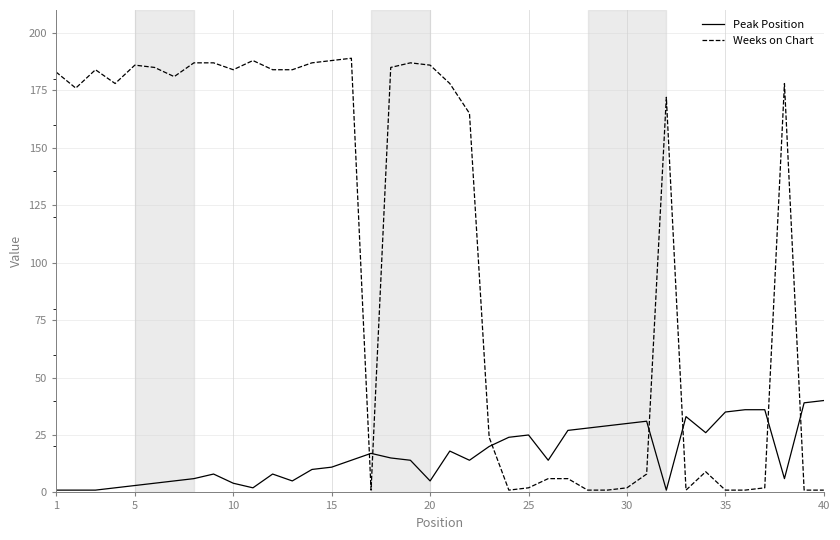

Which series has the largest range (max minus min)?

Weeks on Chart